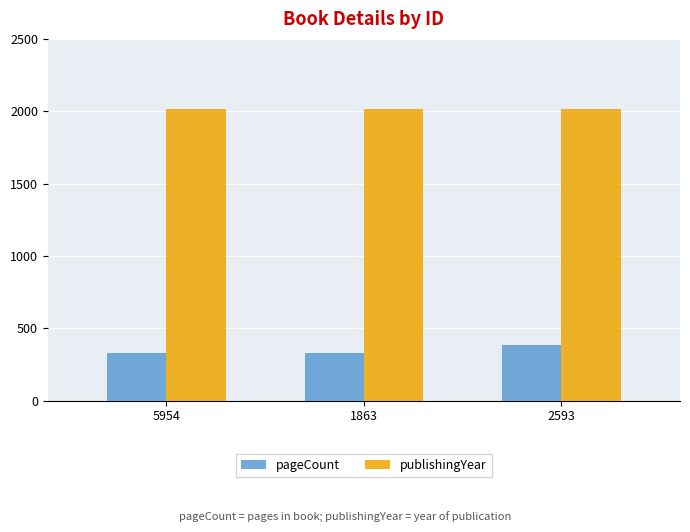

List the series in order of their peak value, highest first.

publishingYear, pageCount